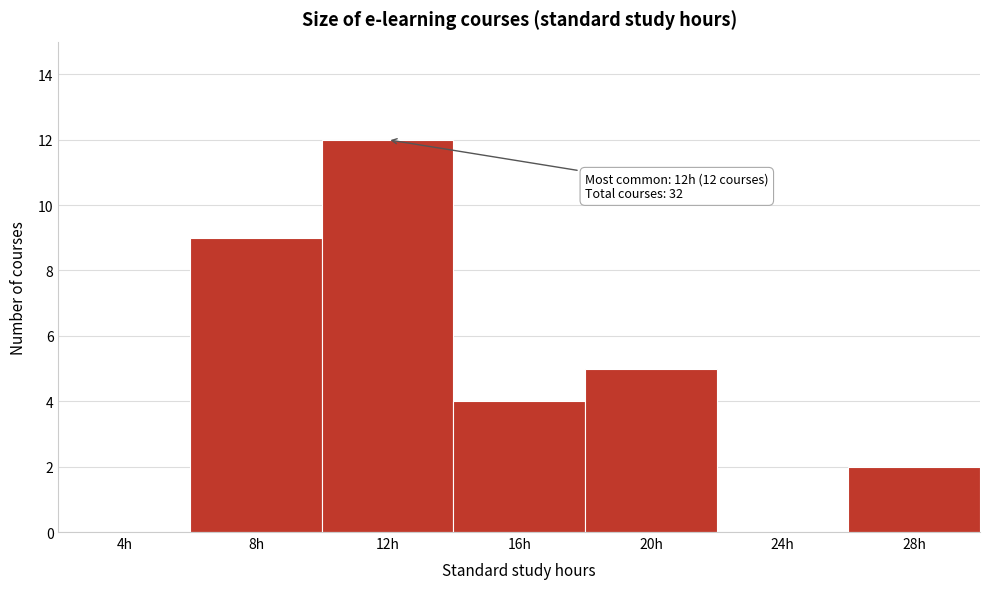

Reading left to right, transcribe all the data shown in this chart.

4h=0	8h=9	12h=12	16h=4	20h=5	24h=0	28h=2